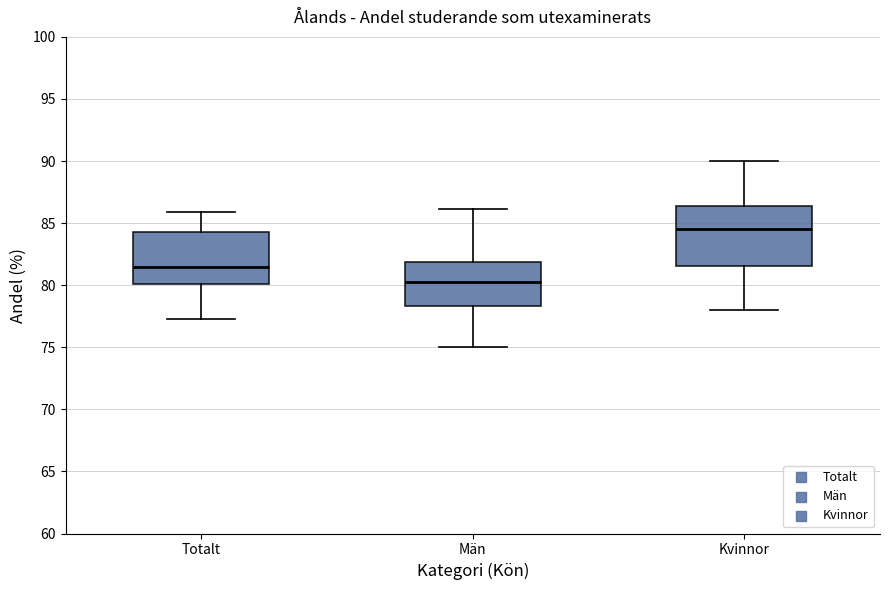

Where is the upper edge of the box for Totalt on the y-axis? The values are not printed on the chart, so give them approximately, as read against the axis.

84.5